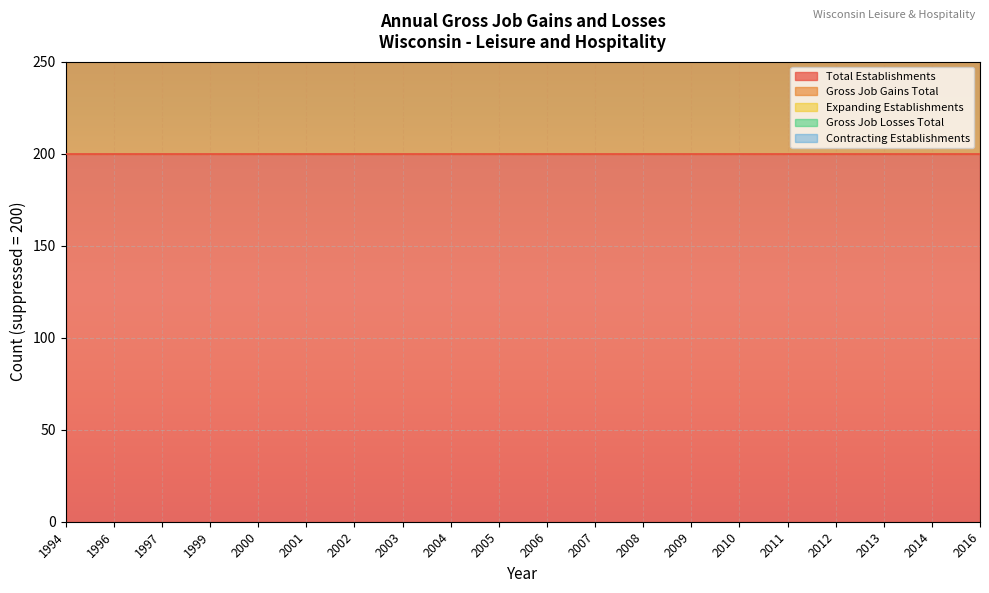

True or false: Gross Job Losses Total has more than 2 points higher than both neighbors.

False